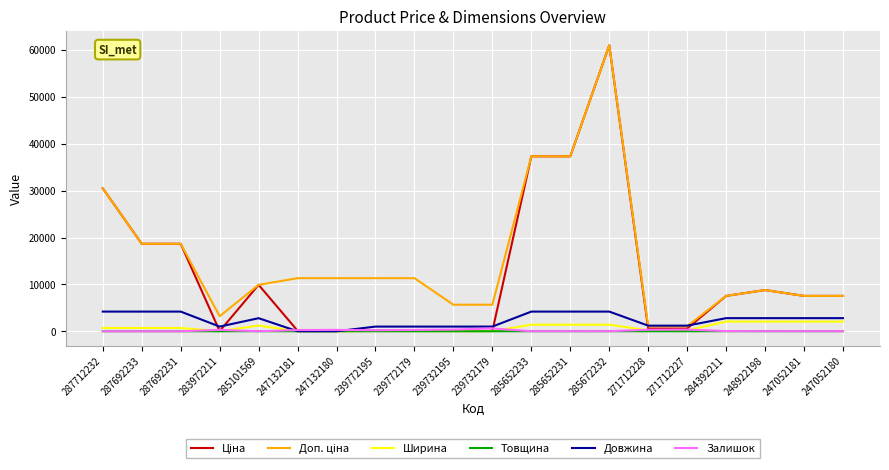

At which category is the sum across all series the highest?

285672232